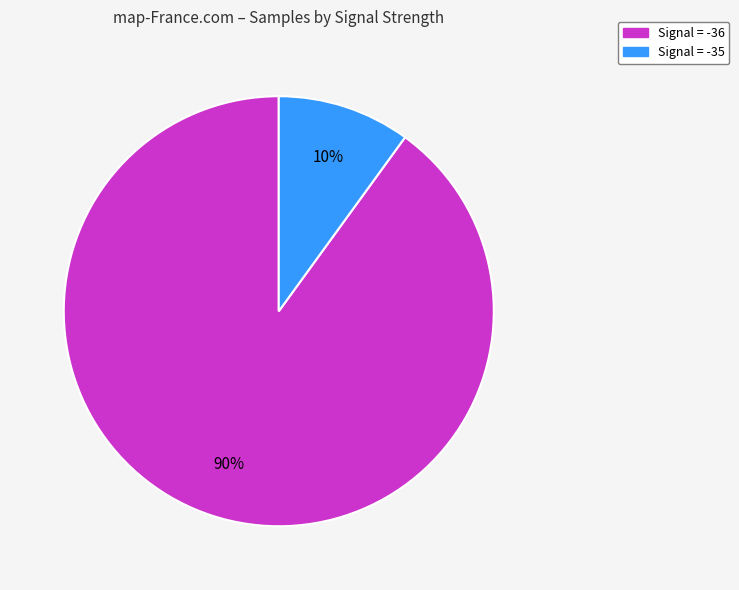

Does any single category account for the majority?

Yes